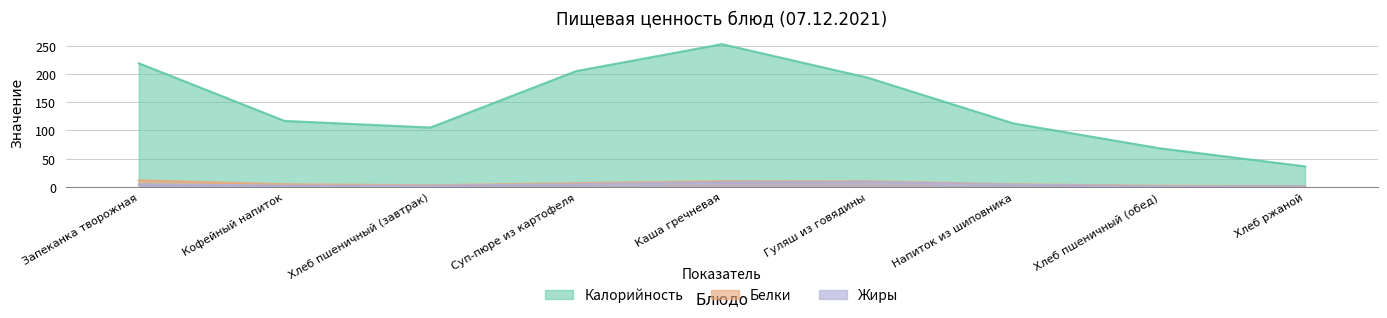

Does the chart have visible grid lines?

Yes